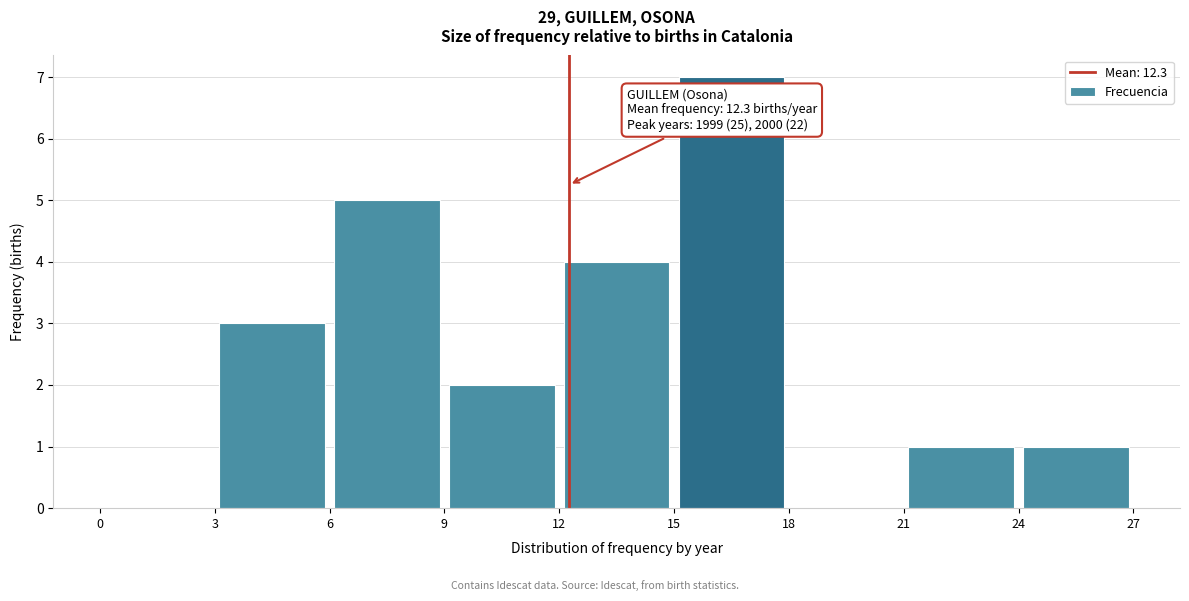

Over which range of the x-axis is the bar tallest?

15 to 18